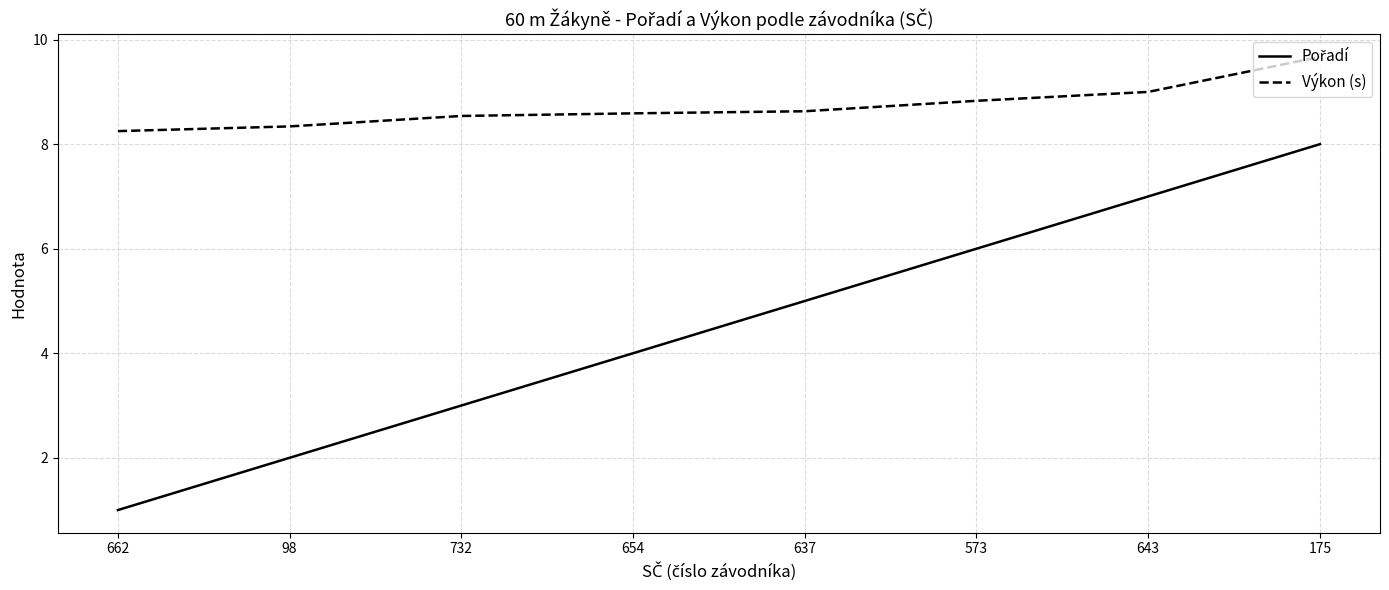

What is the maximum value shown in the chart?

9.7